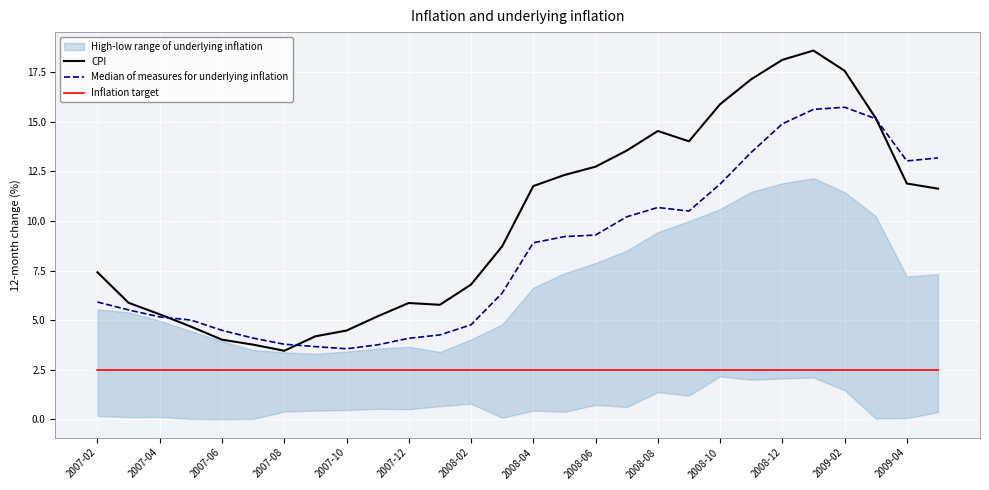

Reading left to right, transcribe all the data shown in this chart.

CPI: 7.4	5.9	5.3	4.7	4.0	3.8	3.5	4.2	4.5	5.2	5.9	5.8	6.8	8.7	11.8	12.3	12.7	13.6	14.5	14.0	15.9	17.1	18.1	18.6	17.6	15.2	11.9	11.6
Median of measures for underlying inflation: 5.9	5.5	5.2	5.0	4.5	4.1	3.8	3.7	3.5	3.8	4.1	4.2	4.8	6.4	8.9	9.2	9.3	10.2	10.7	10.5	11.9	13.5	14.9	15.6	15.7	15.2	13.0	13.2
Inflation target: 2.5	2.5	2.5	2.5	2.5	2.5	2.5	2.5	2.5	2.5	2.5	2.5	2.5	2.5	2.5	2.5	2.5	2.5	2.5	2.5	2.5	2.5	2.5	2.5	2.5	2.5	2.5	2.5